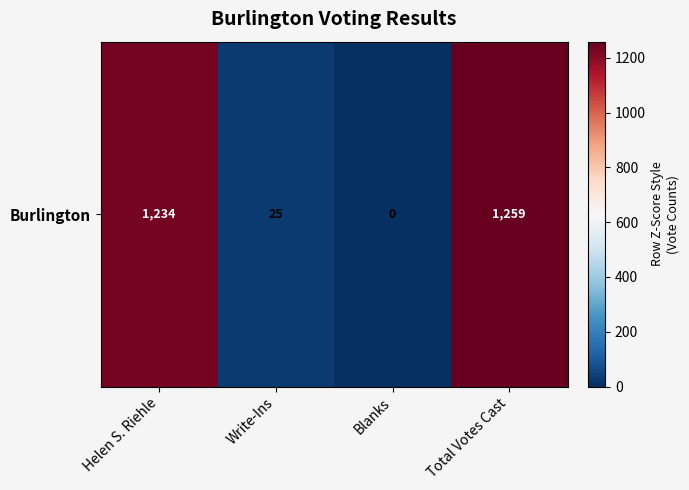

Which category has the lowest value across all series?

Blanks